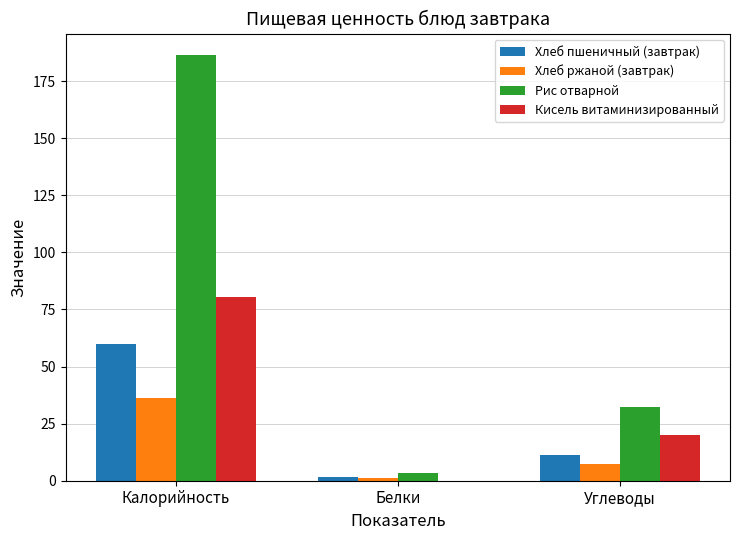

The Кисель витаминизированный series shows 26.2 at Углеводы. True or false?

False